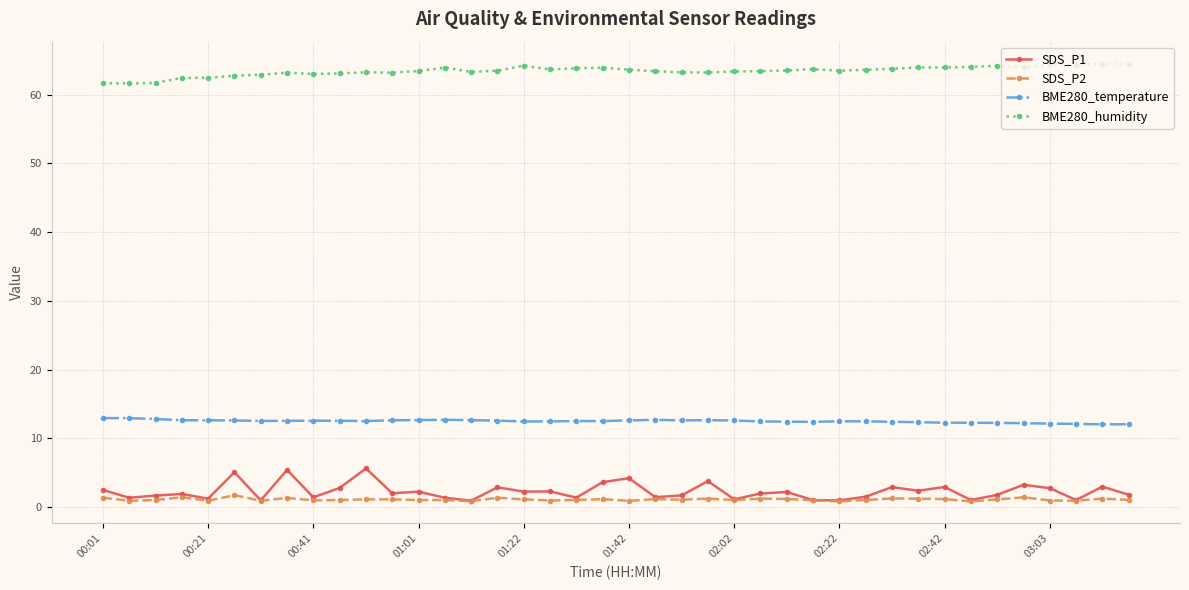

What are all the series names shown in the legend?

SDS_P1, SDS_P2, BME280_temperature, BME280_humidity